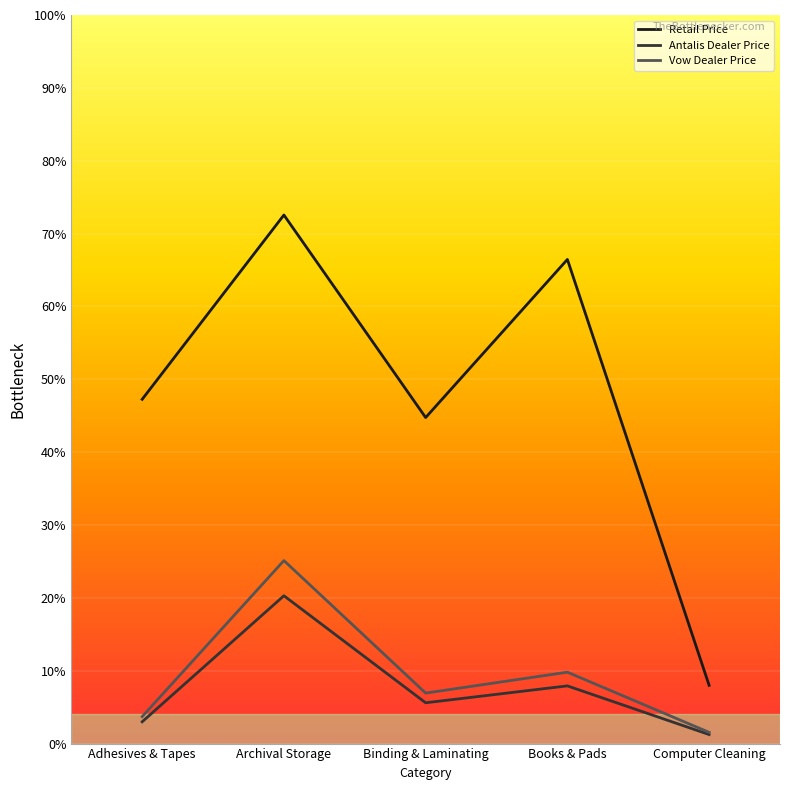

True or false: Vow Dealer Price has more than 1 points higher than both neighbors.

True